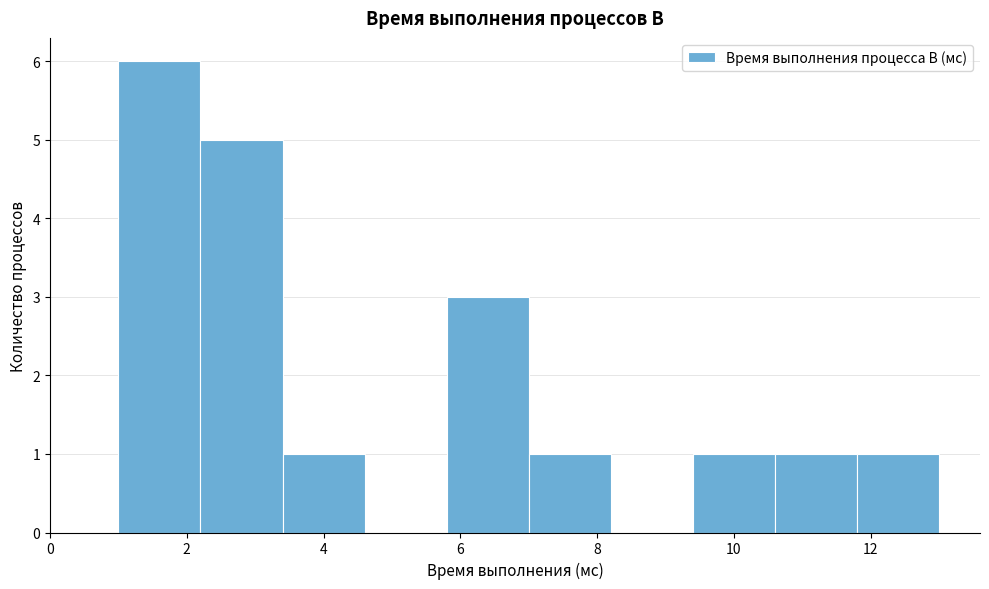

How tall is the bar that spans 7.0 to 8.2 on the x-axis? The values are not printed on the chart, so give them approximately, as read against the axis.

1